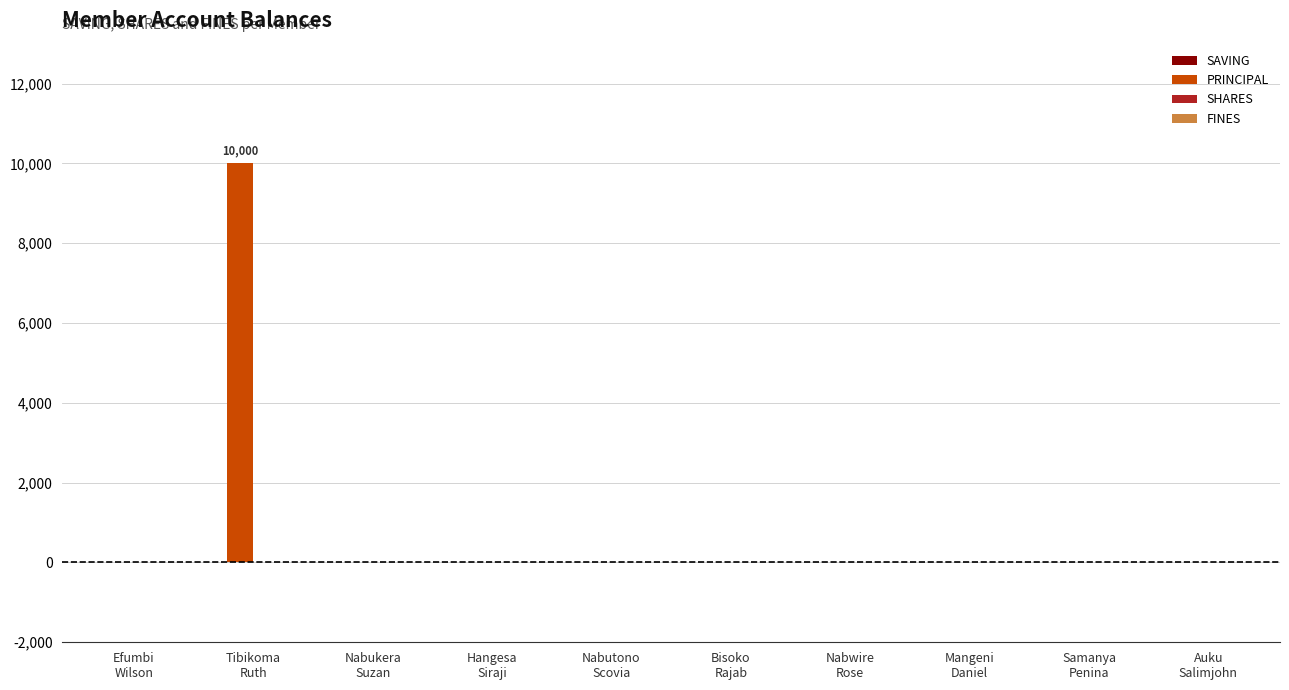

What is the greatest value displayed?

10000